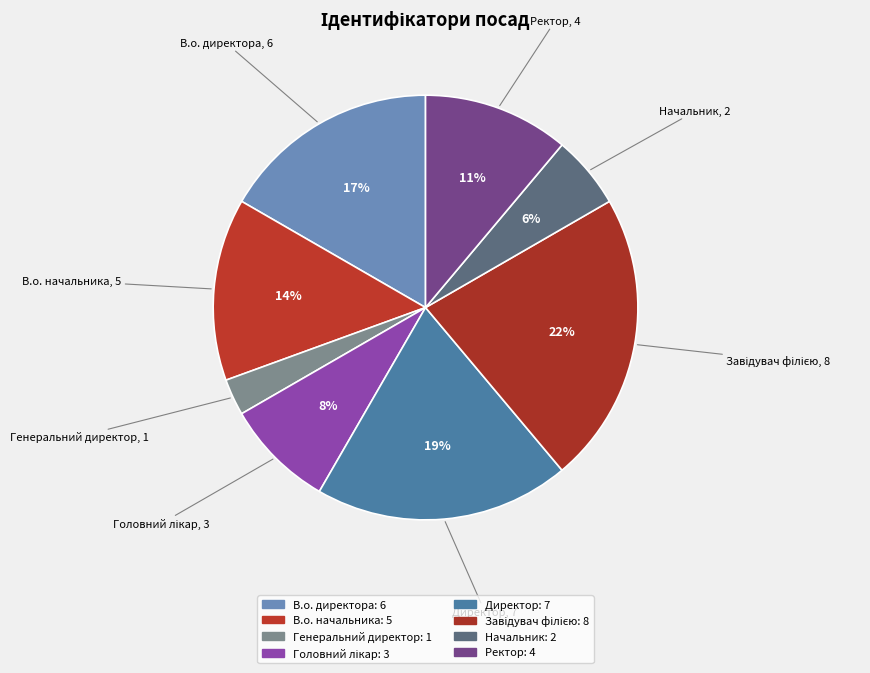

What is the change in value from В.о. директора to Директор?

+1